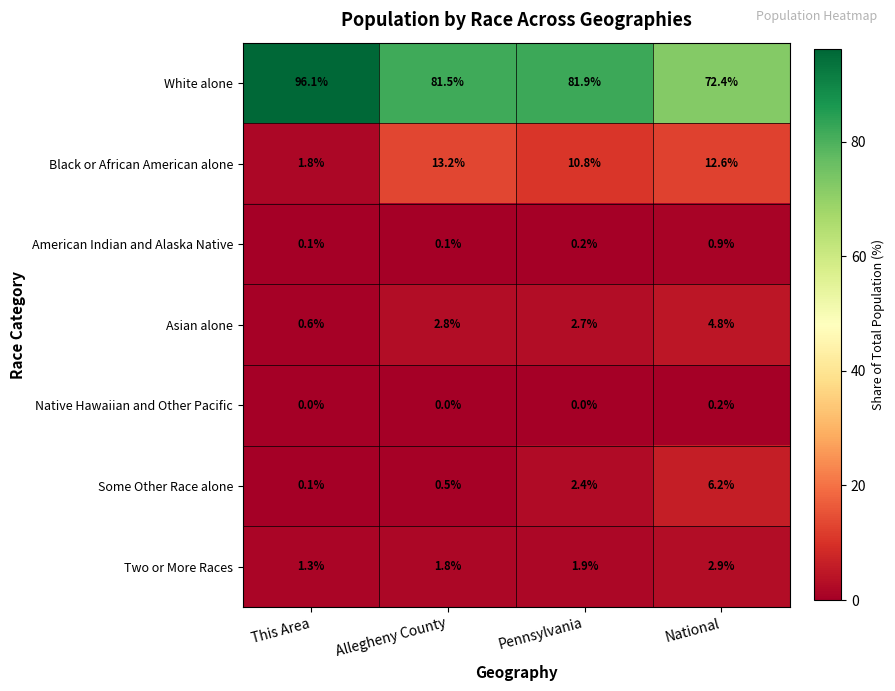

Which label corresponds to the largest value in the chart?

This Area